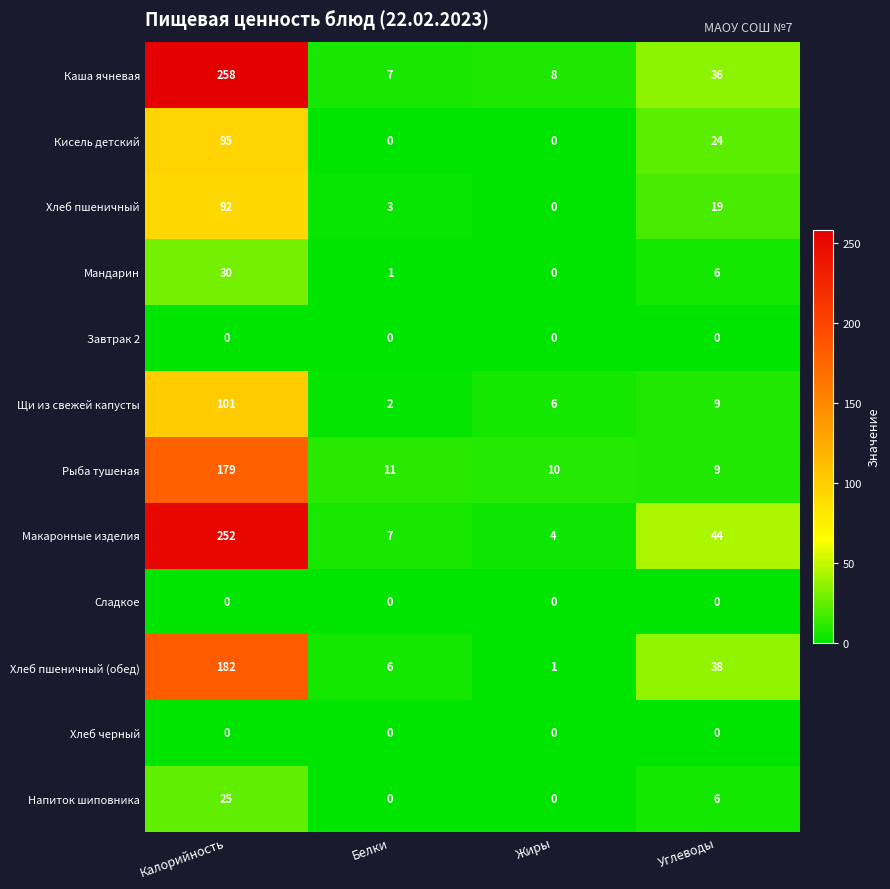

What is the total value across all series at Калорийность?

1214